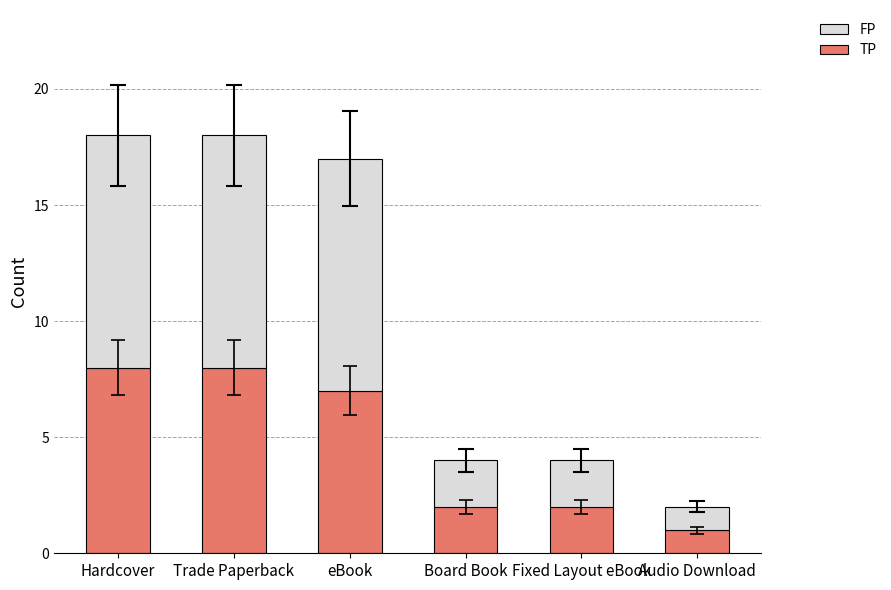

What is the total value across all series at Hardcover?

18